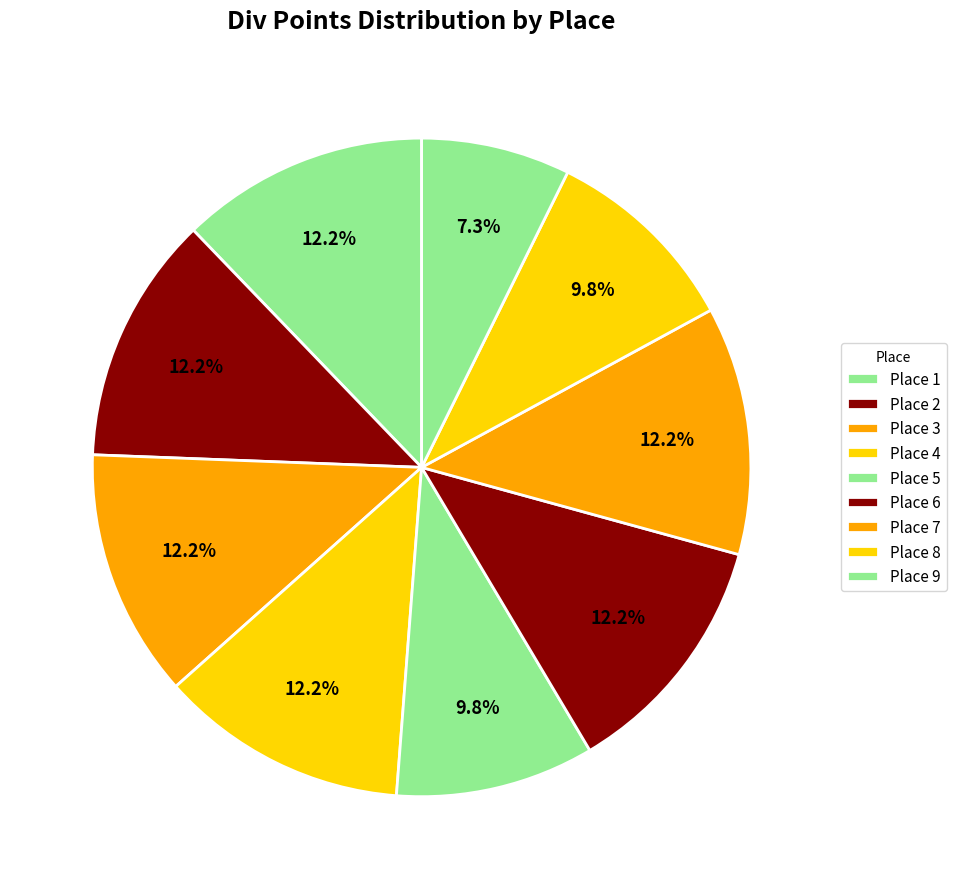

Which slice is the smallest?

Place 9 (Johnson)